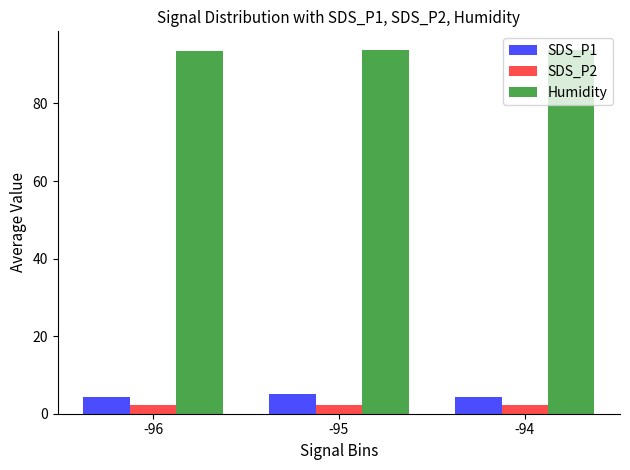

Count the number of categories in the chart.

3